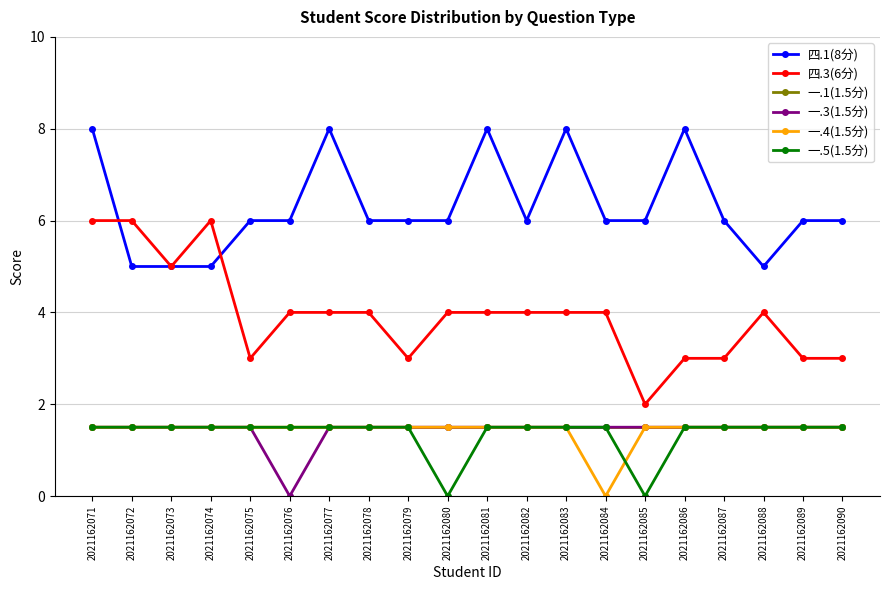

Read the 一.3(1.5分) value at 2021162090.

1.5